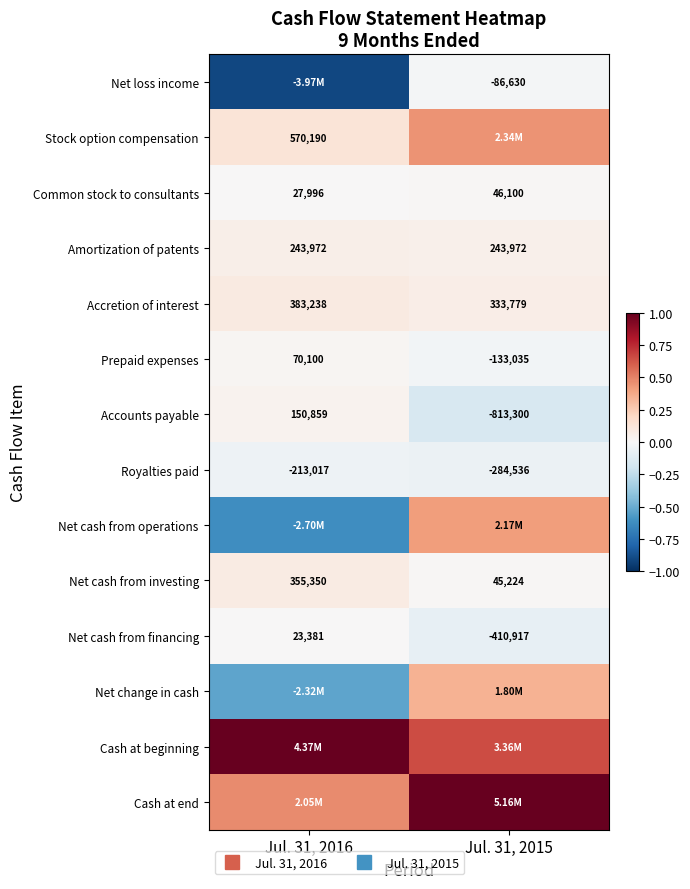

Which series has the largest range (max minus min)?

Net cash from operations